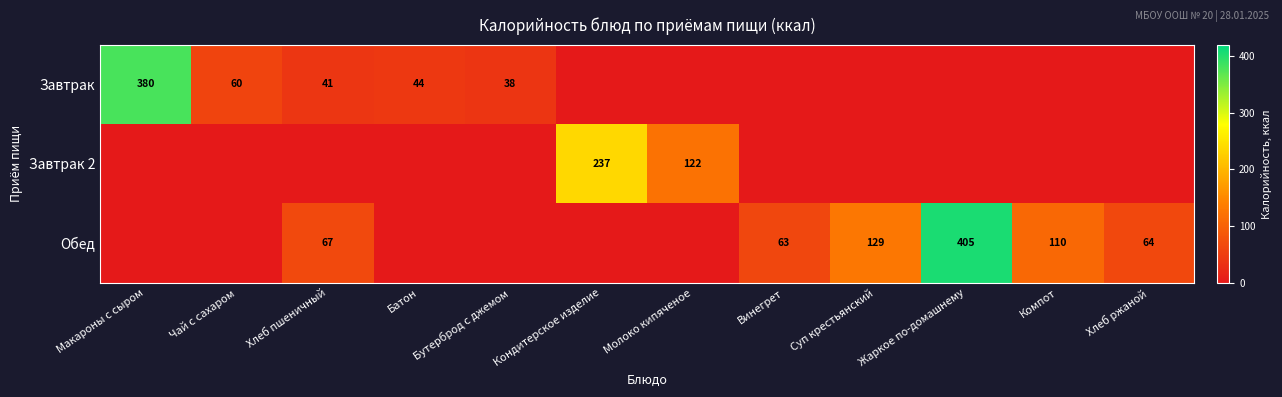

Is it true that Обед equals 110 at Компот?

True